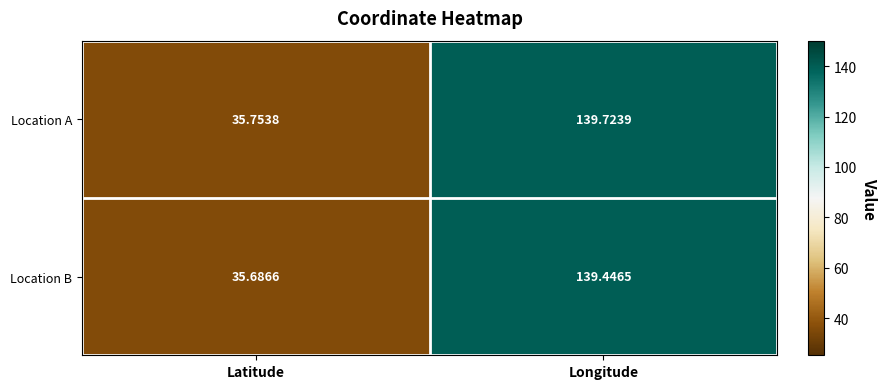

At which category does the chart reach its peak across all series?

Longitude